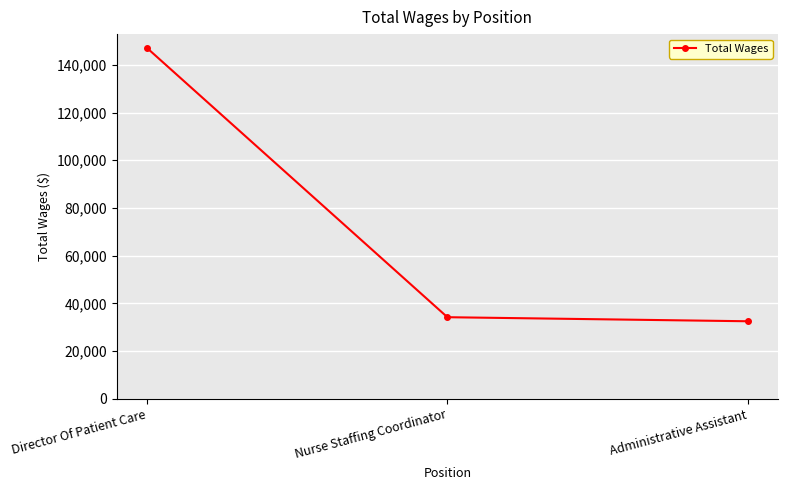

Where does the data first go above 34196?

Director Of Patient Care